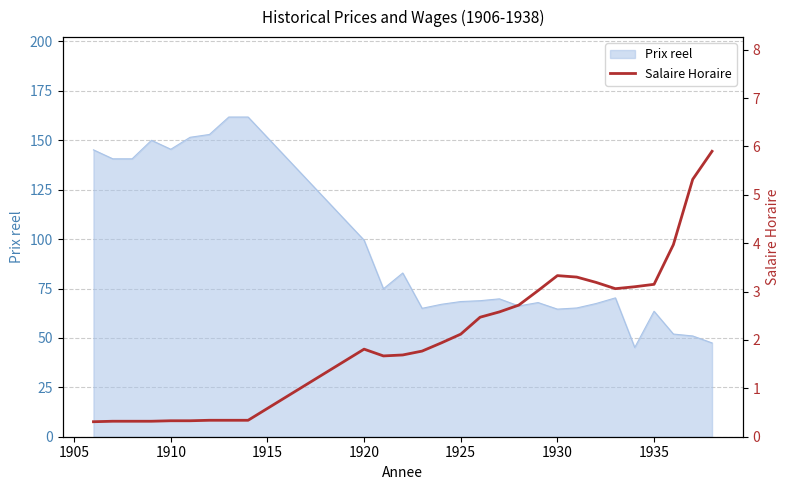

The value of Prix reel at 1930 is 15.8. True or false?

False